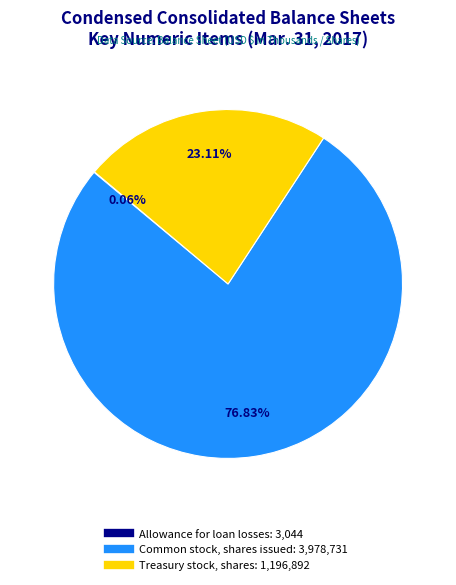

What is the ratio of the value at Treasury stock, shares to the value at Common stock, shares issued?

0.3